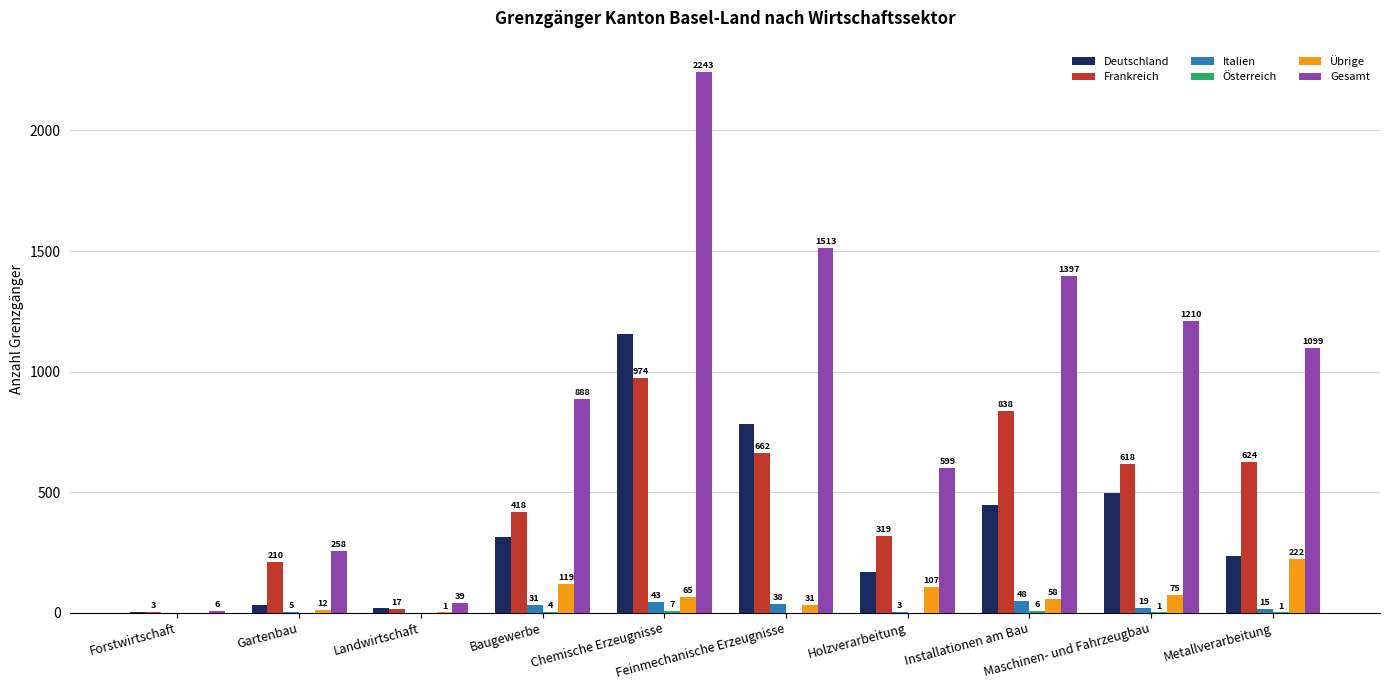

What is the sum of all Deutschland values?

3658